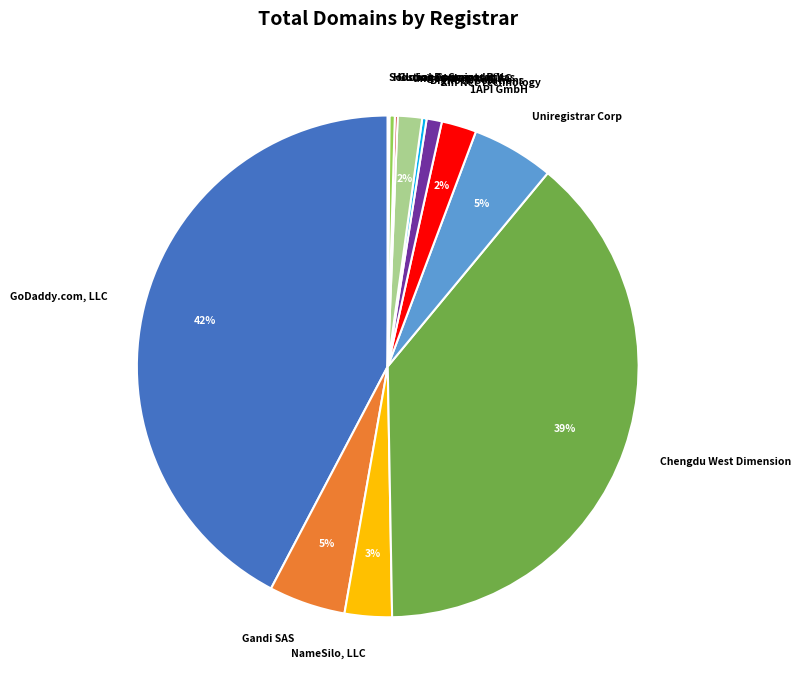

Do Xin Net Technology and GoDaddy.com, LLC together represent more than half of the pie?

No